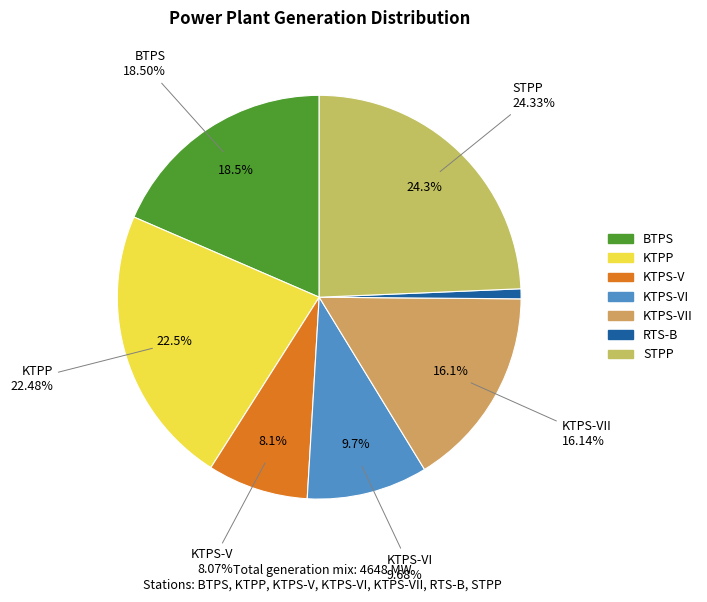

To the nearest percent, what portion does KTPP represent?

22%